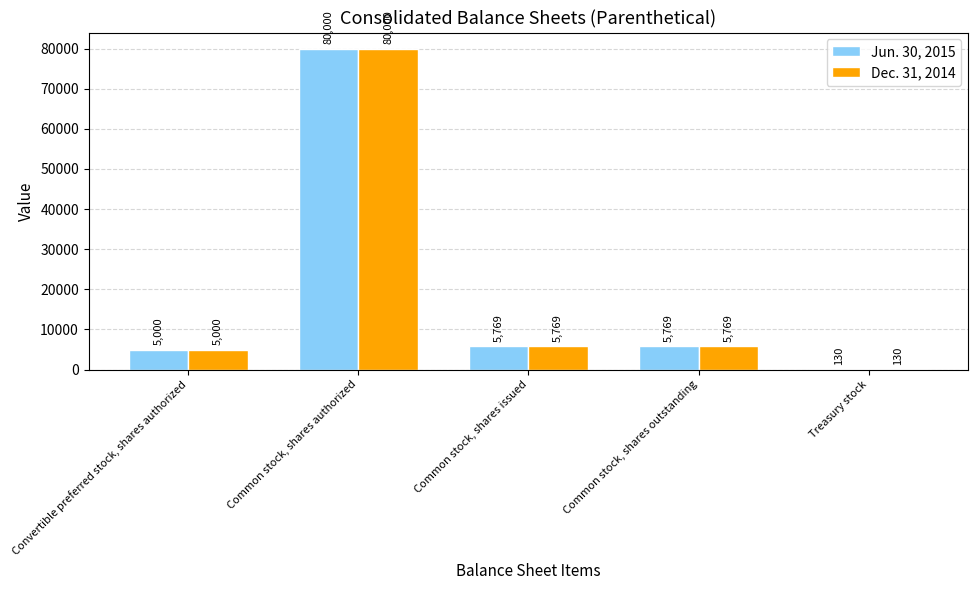

Which label corresponds to the largest value in the chart?

Common stock, shares authorized